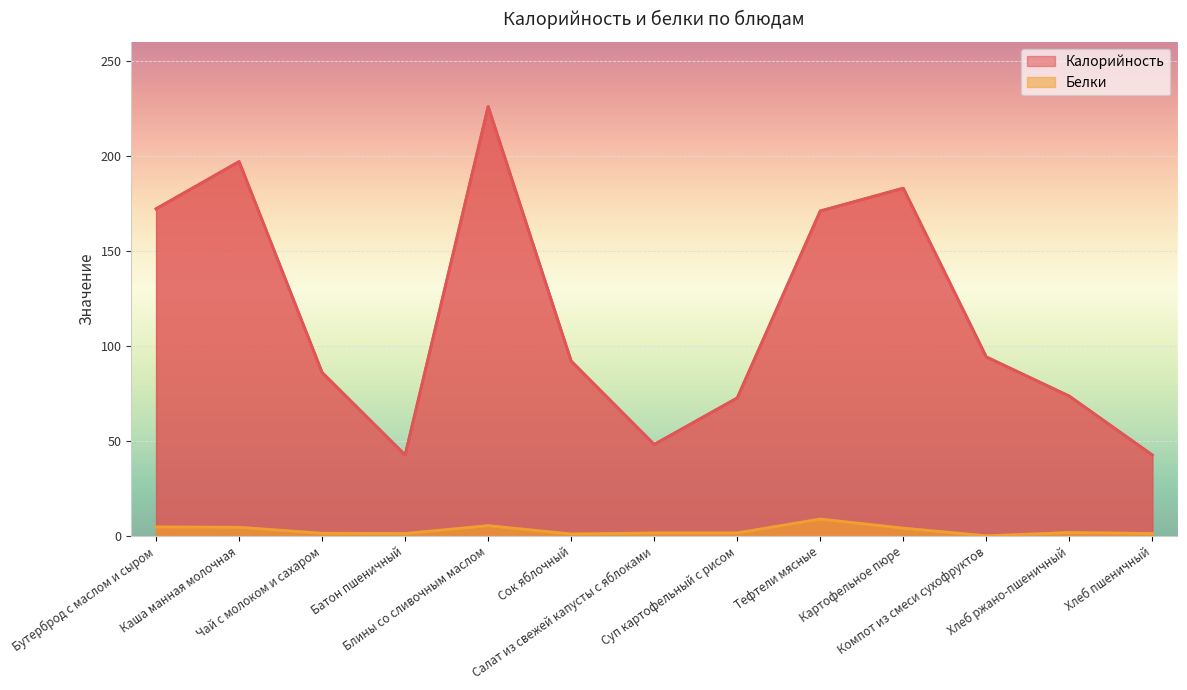

True or false: Калорийность and Белки cross at least once.

False